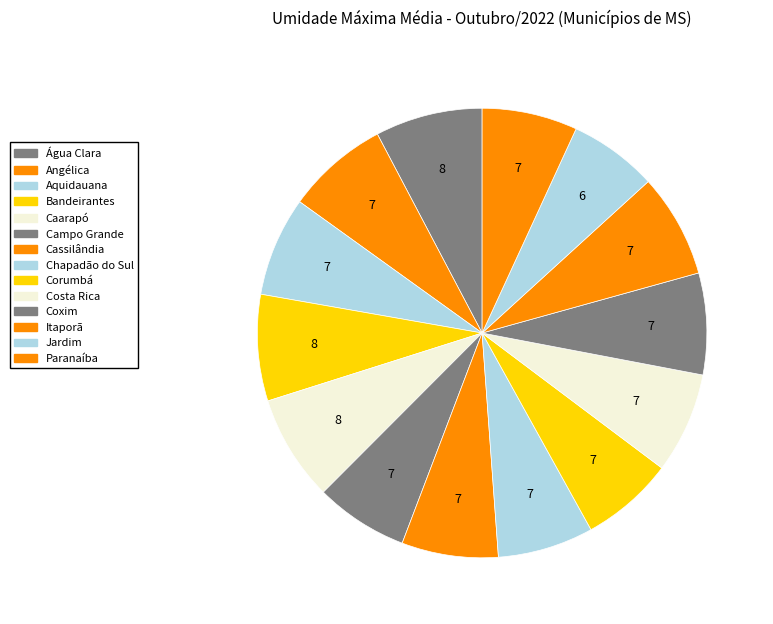

Which slice is the largest?

Água Clara